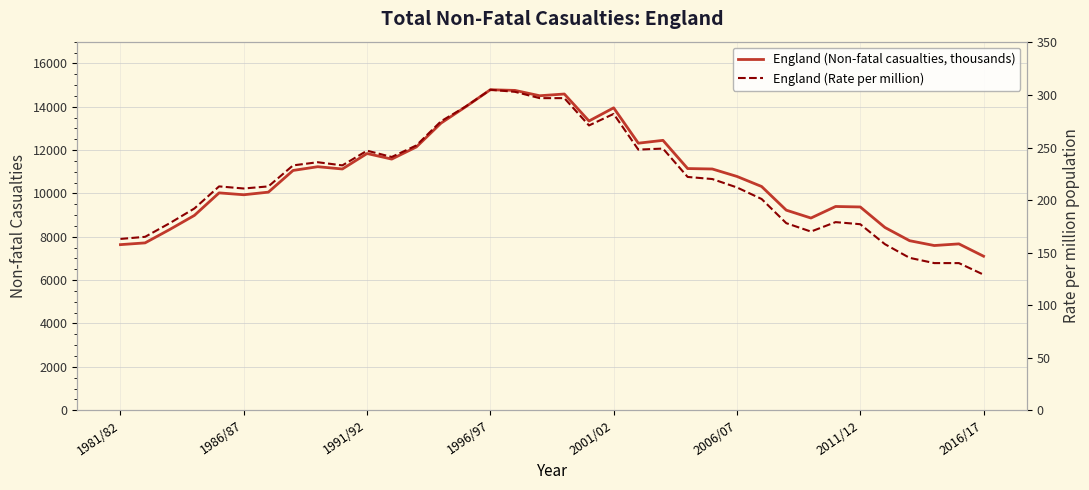

The value of England (Non-fatal casualties, thousands) at 2006/07 is 10783. True or false?

True